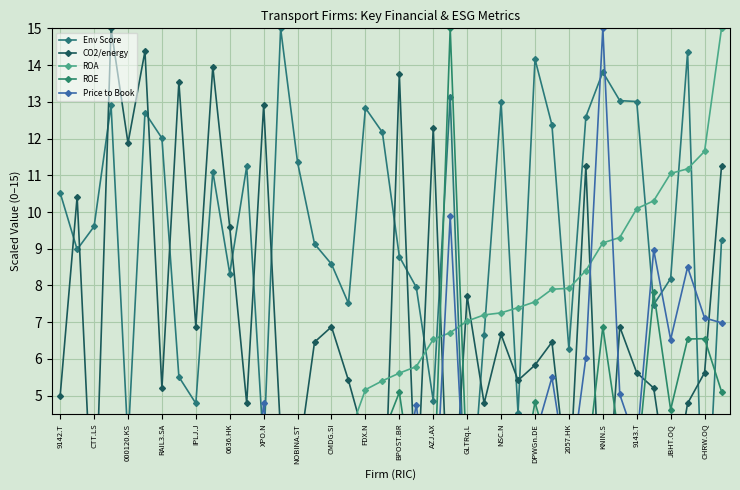

How many values in the CO2/energy series exceed 5?

26